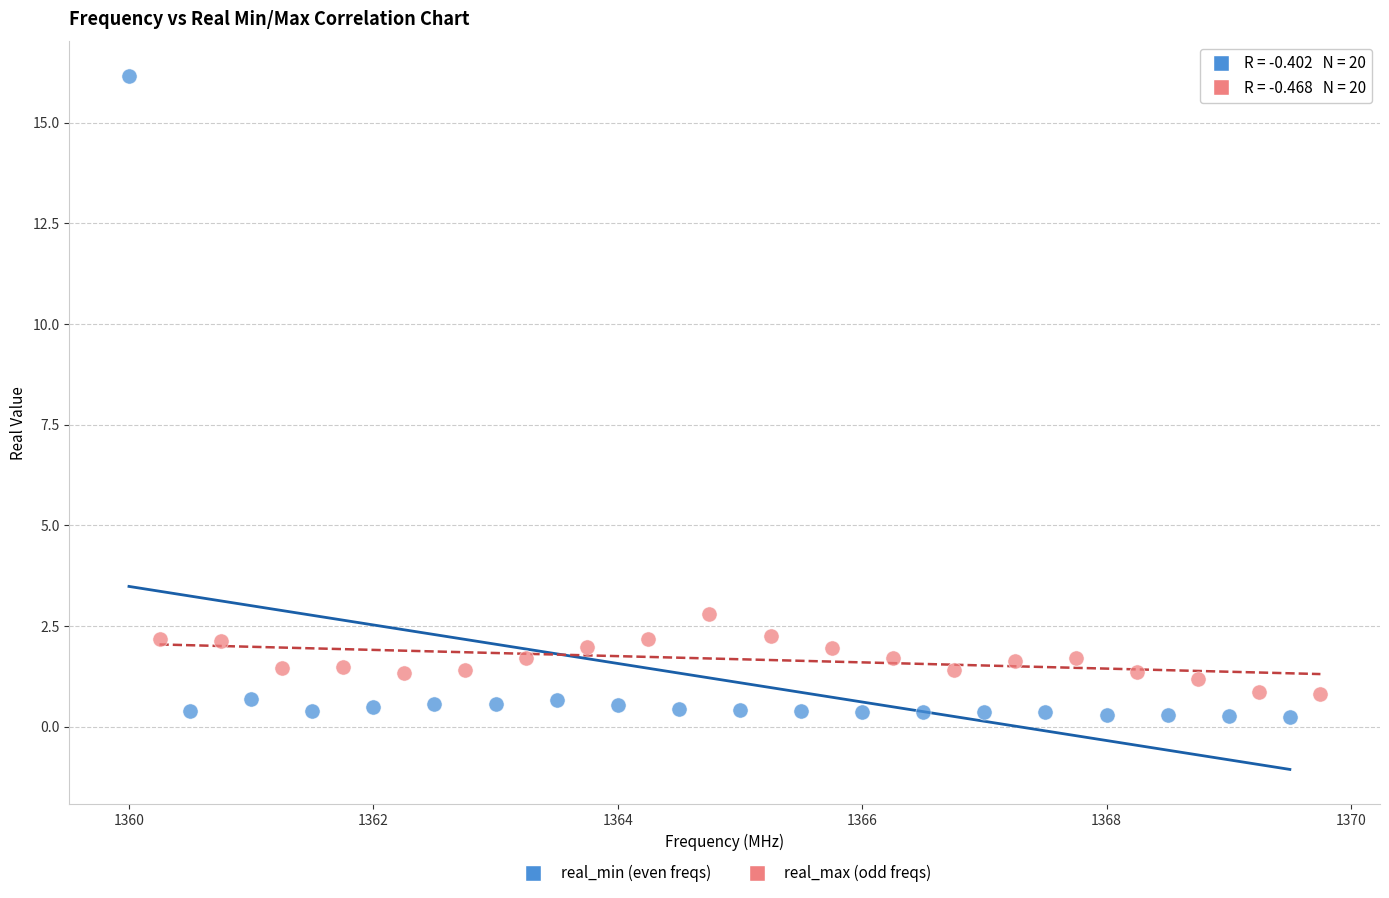

Which series has the largest Y range (max minus min)?

real_min (even freqs)